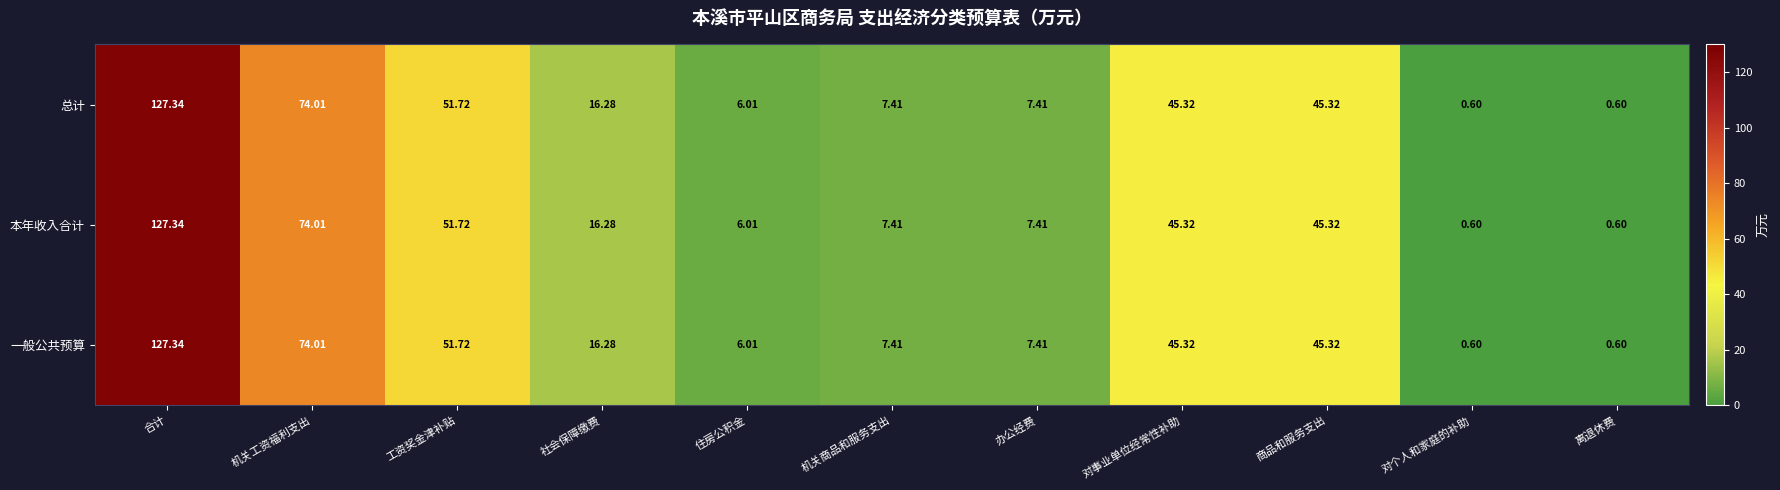

Is the value of 一般公共预算 at 合计 greater than the value of 本年收入合计 at 社会保障缴费?

Yes